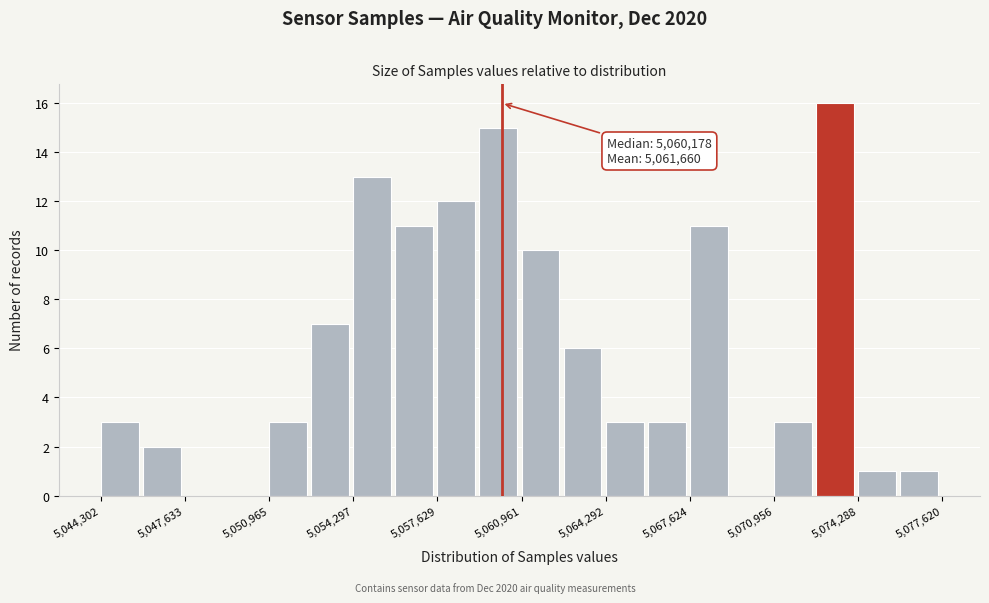

Read against the x-axis, roughly where is the centre of the tallest bar?

5073500